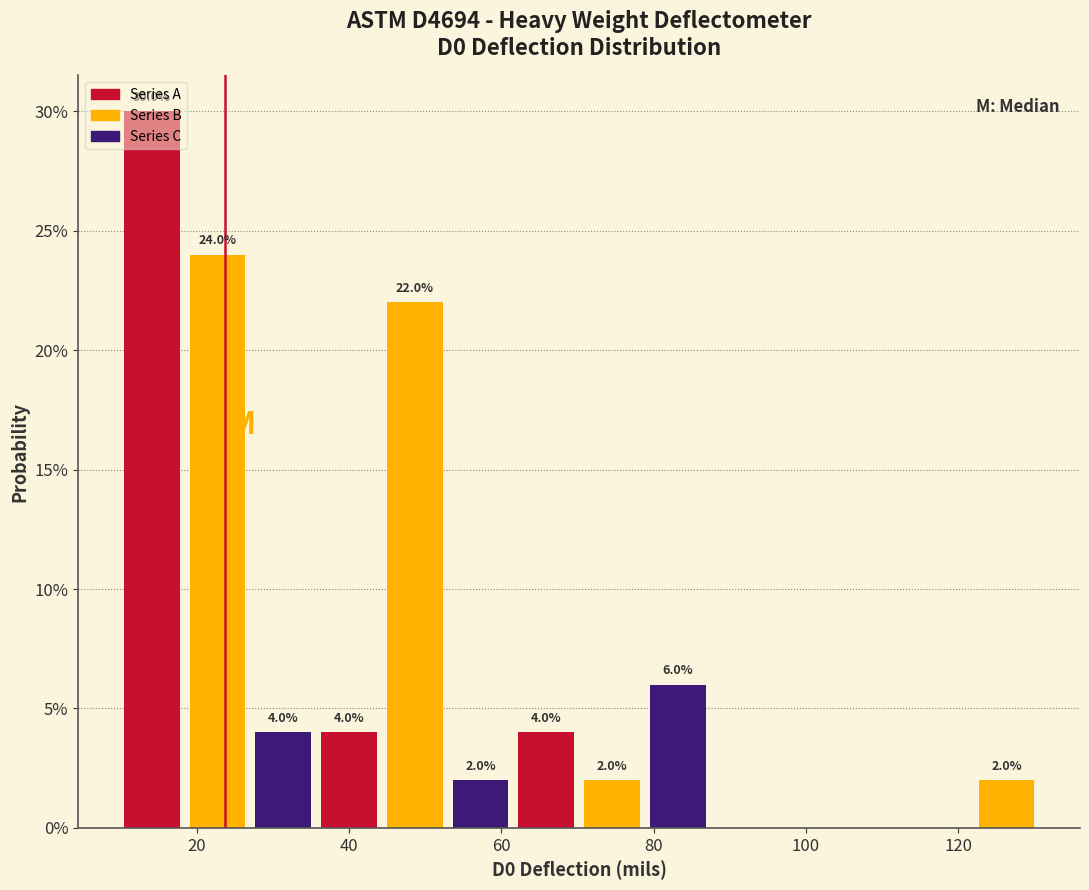

Which range on the x-axis has the tallest bar?

10 to 20